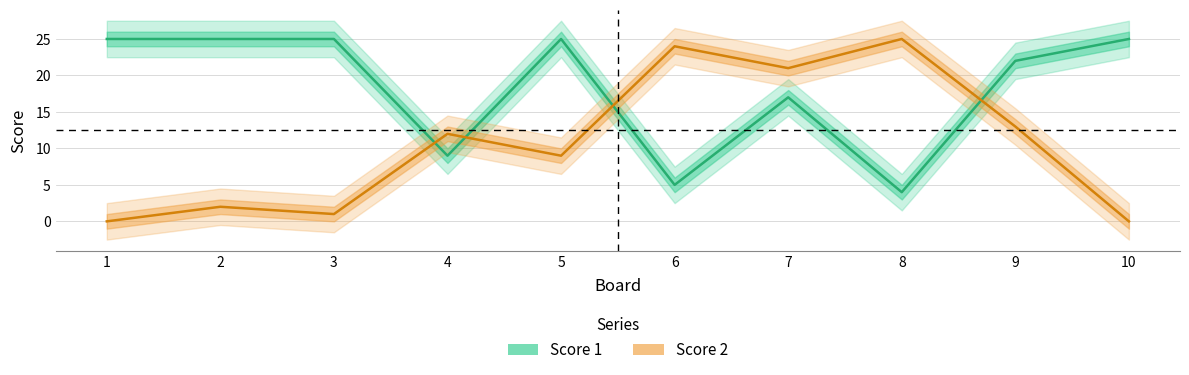

The Score 2 series shows 24 at 6. True or false?

True